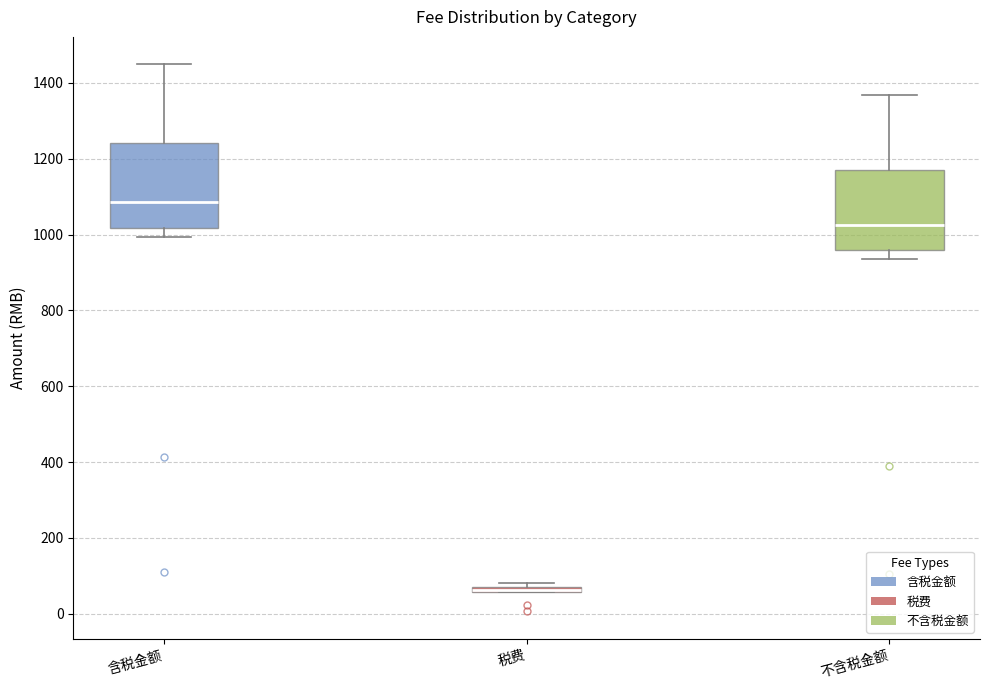

Where does the lower whisker of the box for 不含税金额 end on the y-axis? The values are not printed on the chart, so give them approximately, as read against the axis.

940